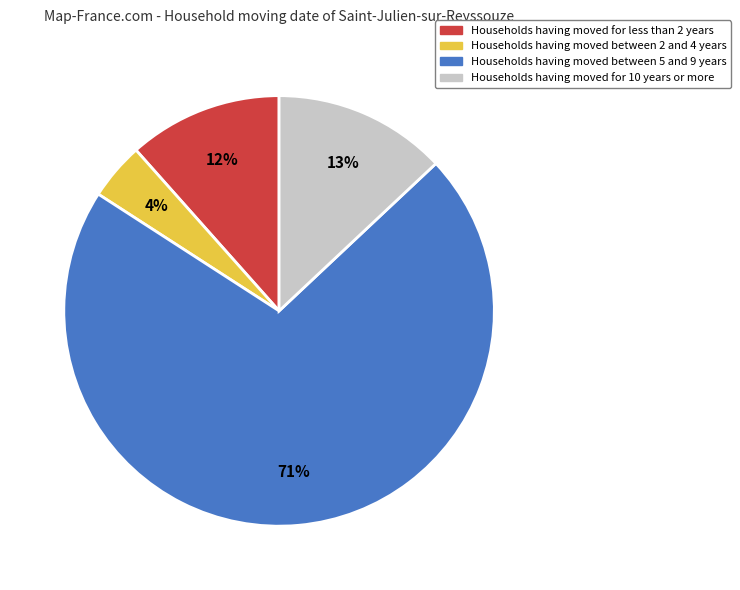

True or false: Households having moved for 10 years or more accounts for 13% of the total.

True